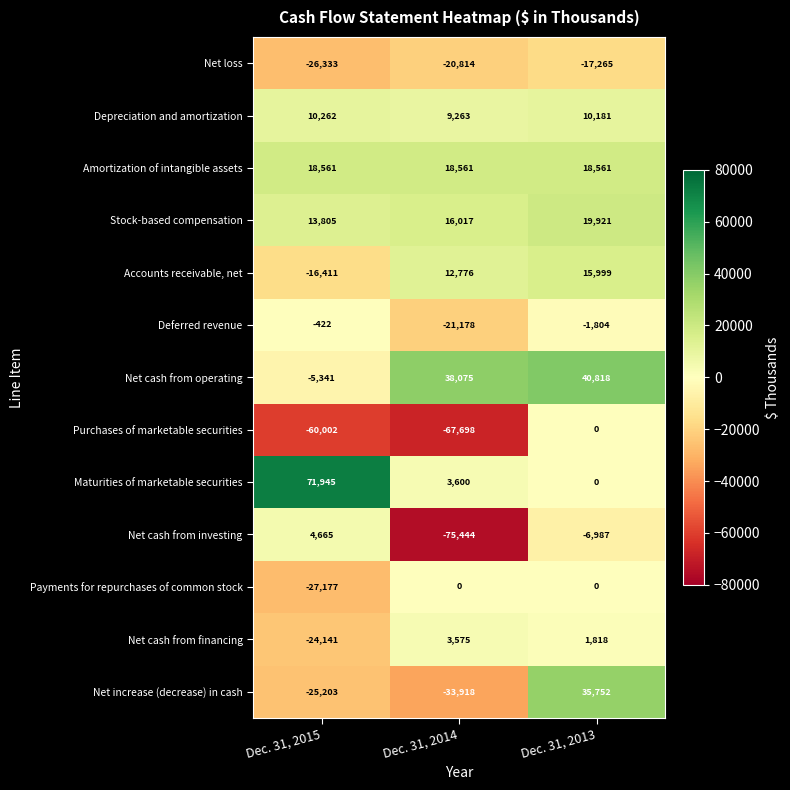

How many series are shown in this chart?

13